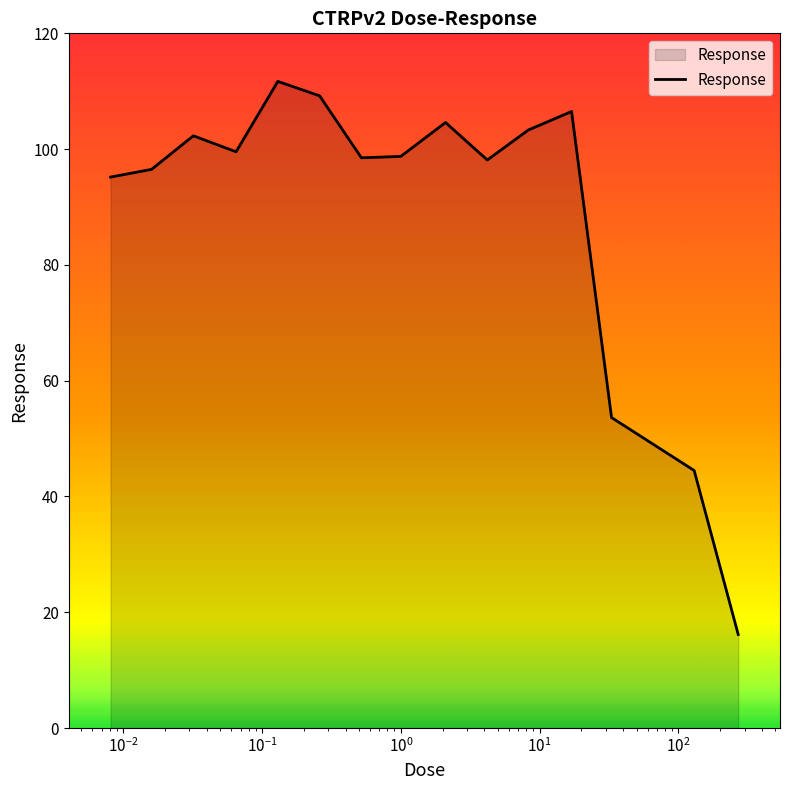

What is the greatest value displayed?

111.7